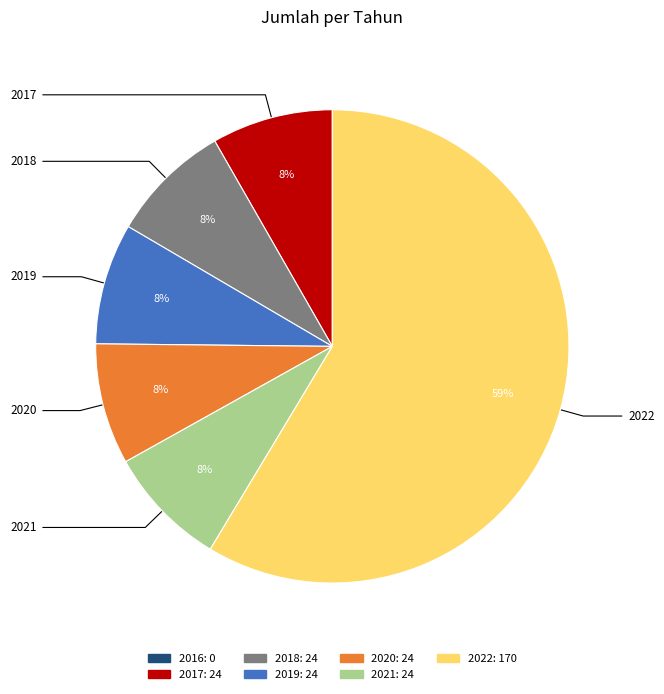

Which category has the biggest portion of the pie?

2022